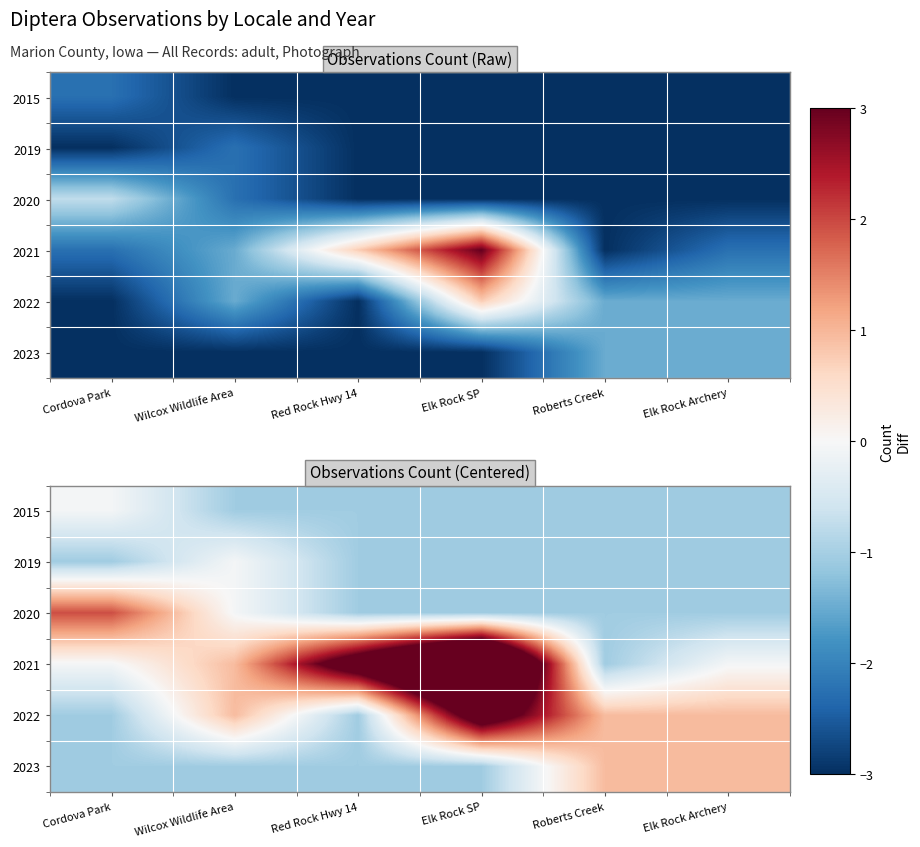

What is the spread (max minus min) of values at Wilcox Wildlife Area?

2.0